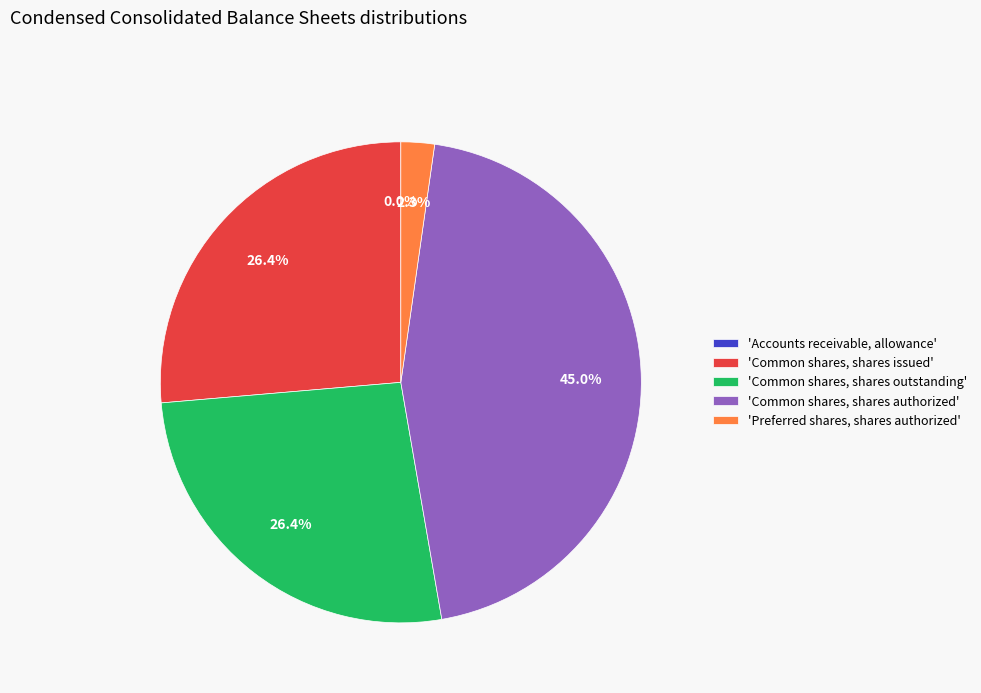

What portion of the pie excludes 'Common shares, shares outstanding'?

73.6%